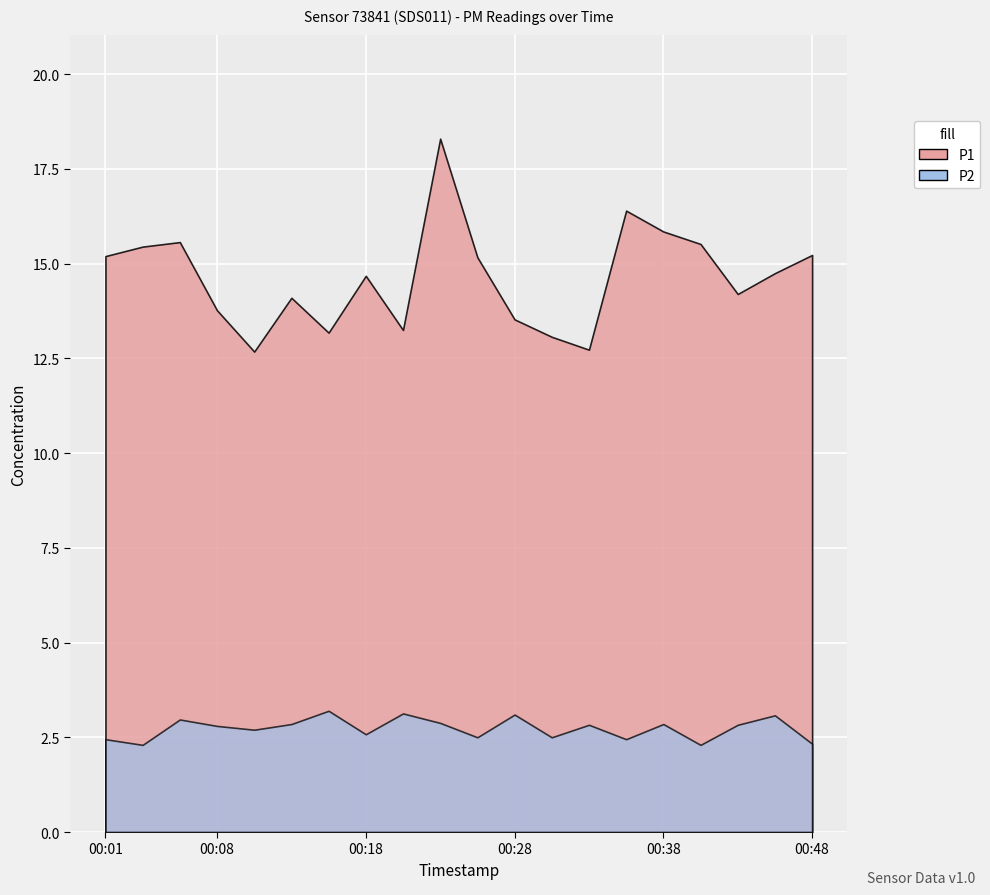

Is it true that P2 equals 1.3 at 2022-09-17T00:25:51?

False